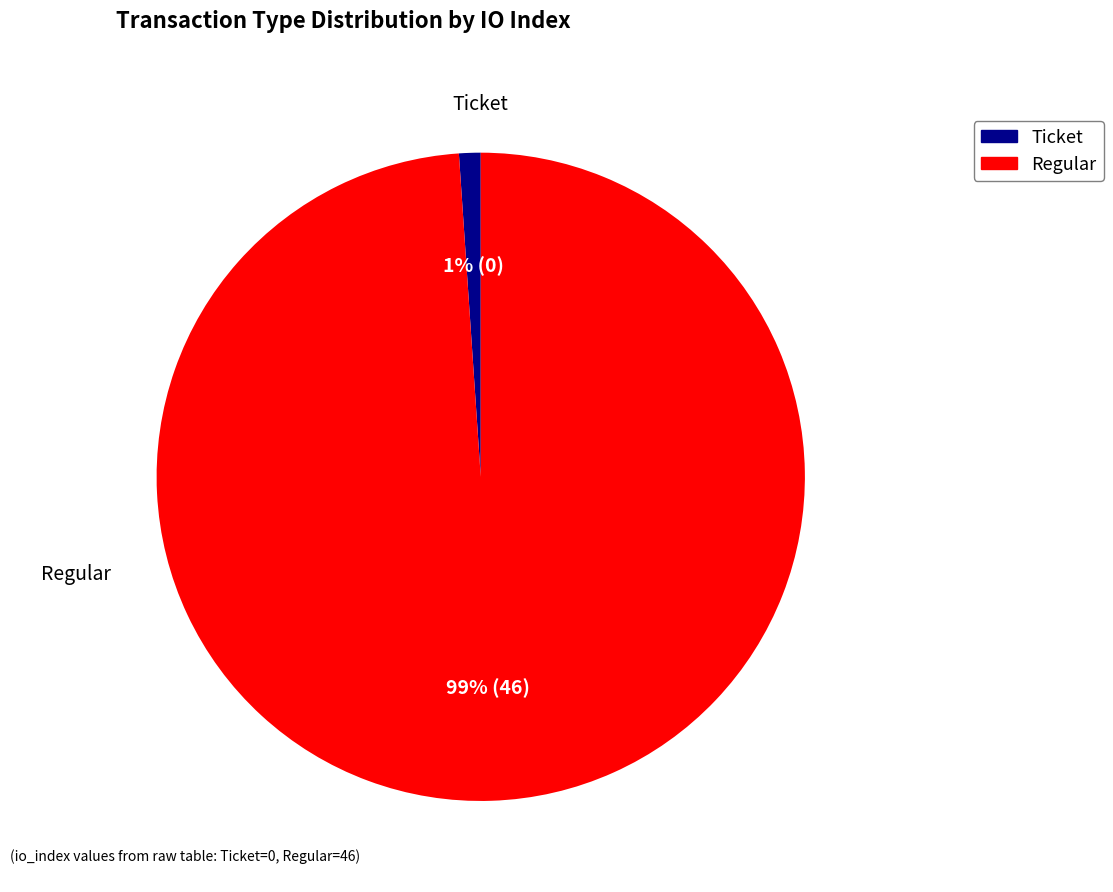

Is there any slice that represents more than half of the pie?

Yes